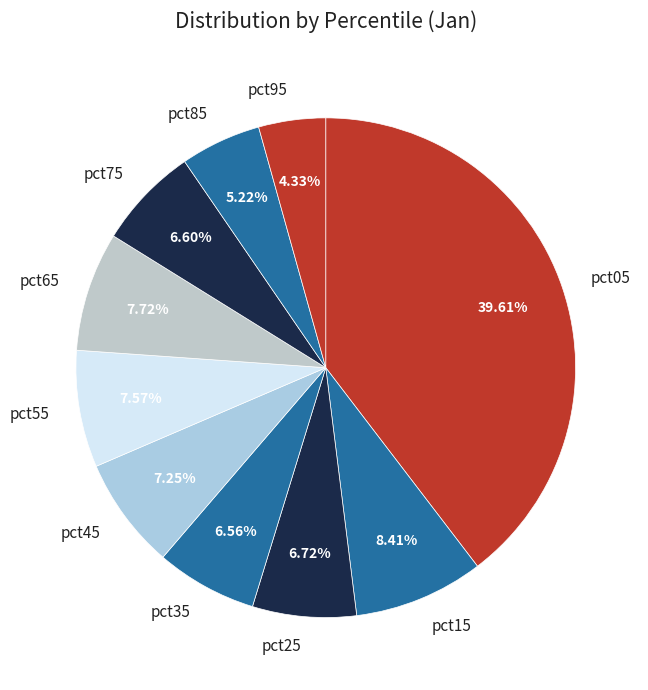

To the nearest percent, what portion does pct85 represent?

5%